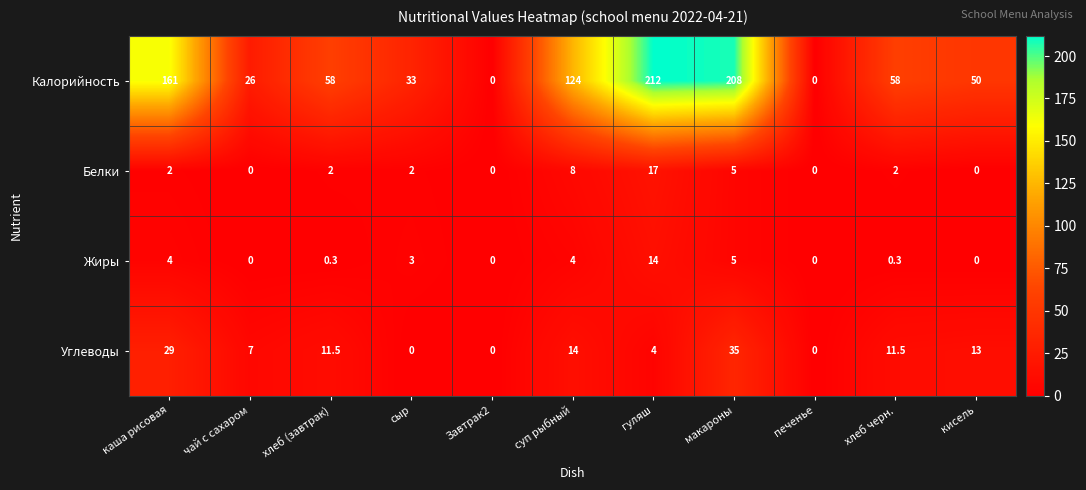

At which category does the chart reach its peak across all series?

гуляш